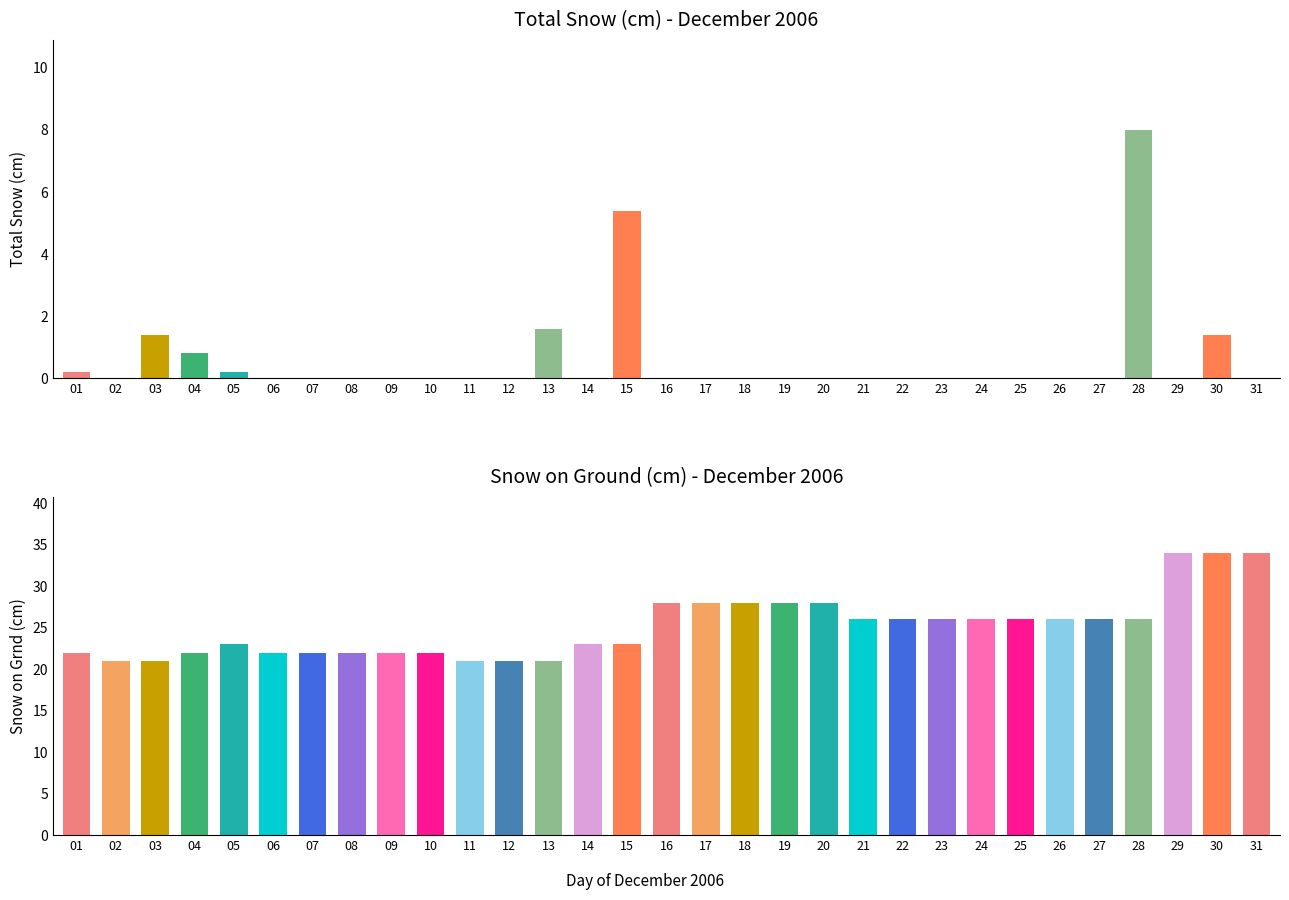

Count the number of data series in this chart.

2